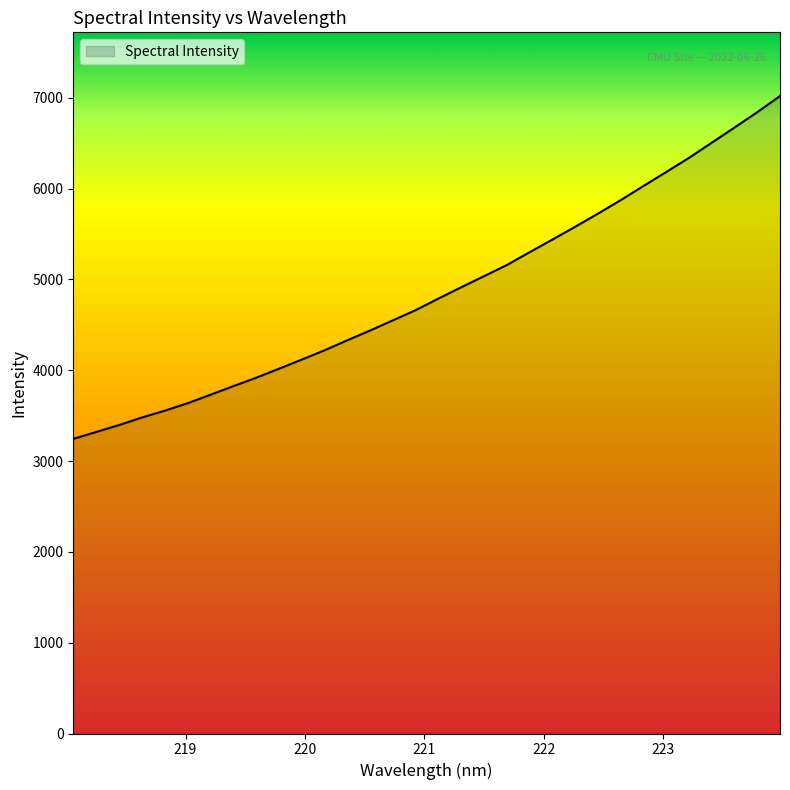

What is the smallest value displayed?

3244.2